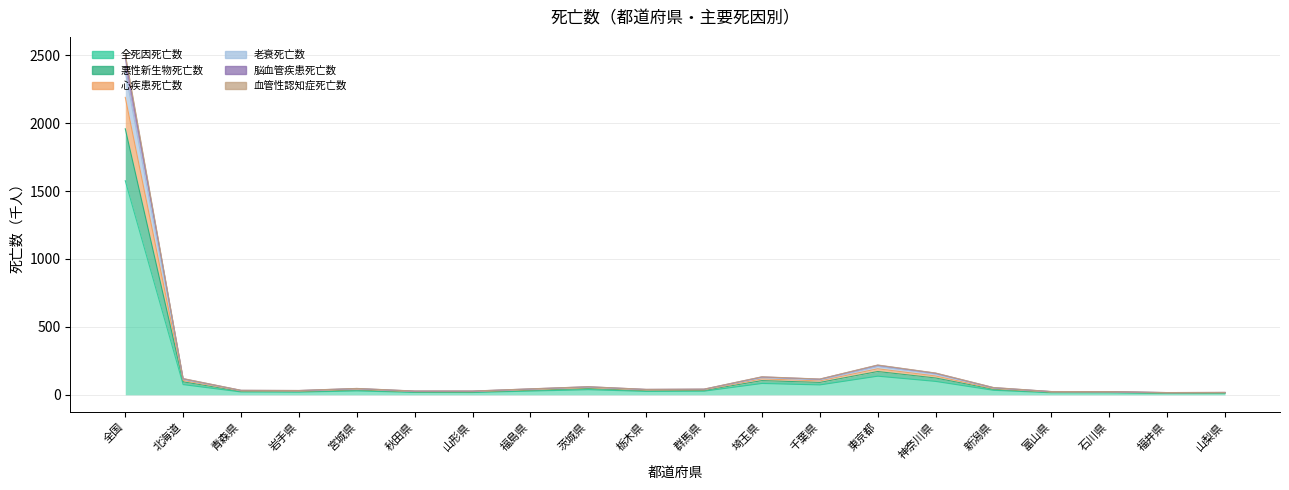

What value does the 血管性認知症死亡数 series have at 岩手県?

31.5